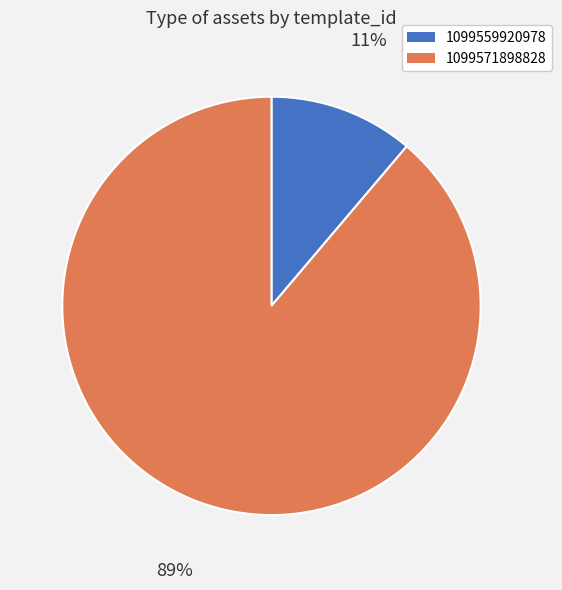

Between 1099571898828 and 1099559920978, which is larger?

1099571898828